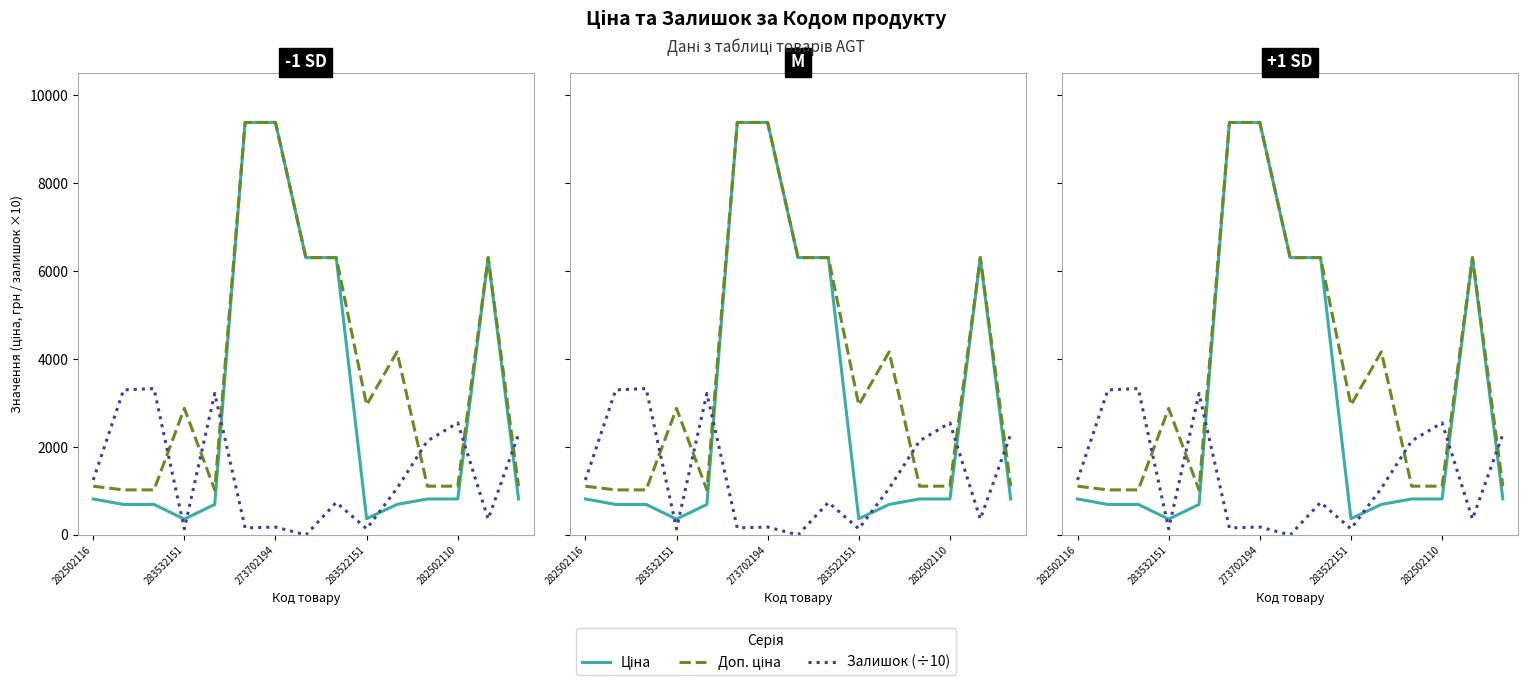

List the series in order of their overall mean, lowest first.

Залишок (÷10), Ціна, Доп. ціна